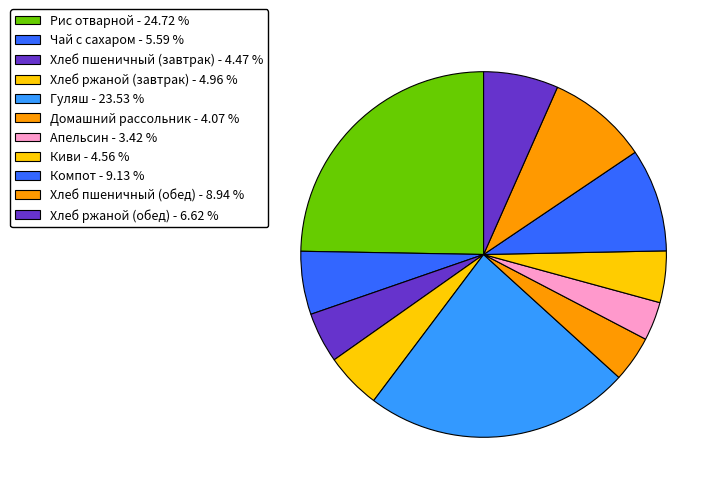

Which slice is the smallest?

Апельсин